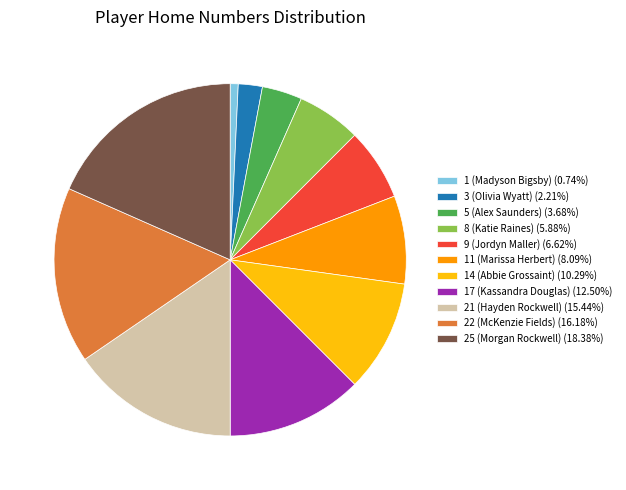

Approximately how many times larger is the value at 5 (Alex Saunders) (3.68%) compared to 9 (Jordyn Maller) (6.62%)?

0.6